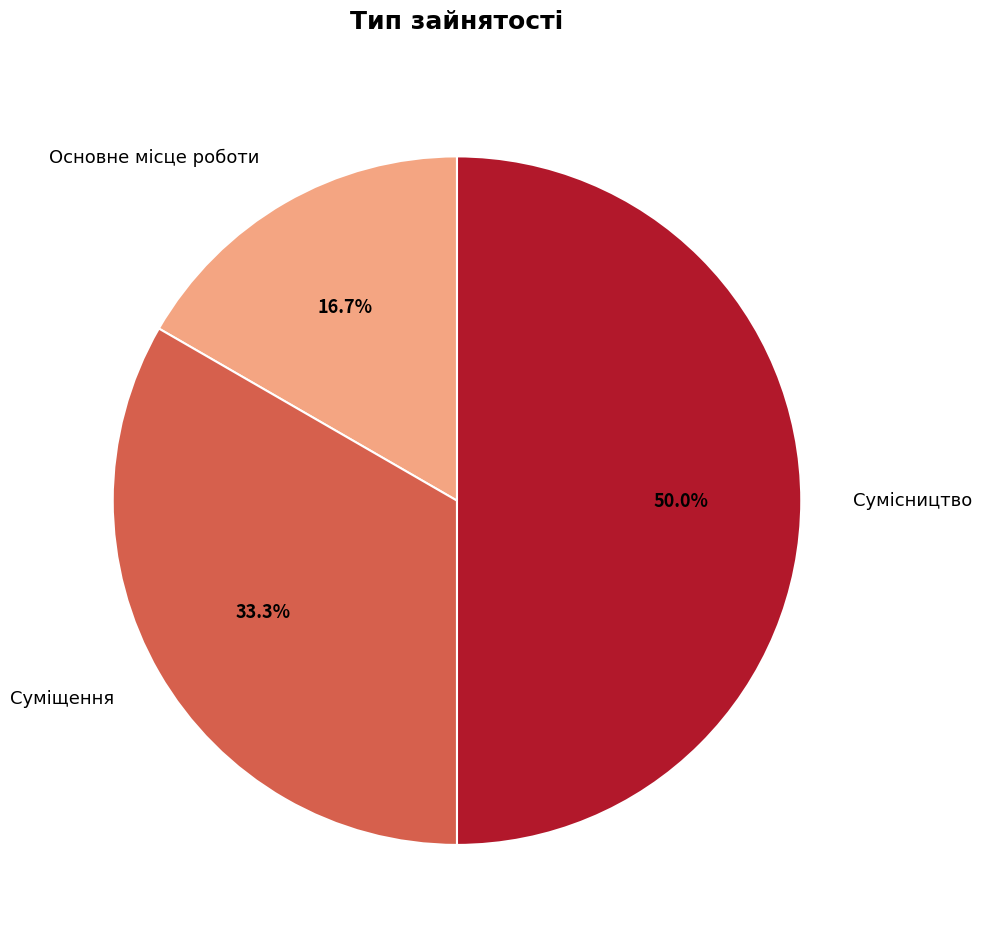

Which category has the biggest portion of the pie?

Сумісництво